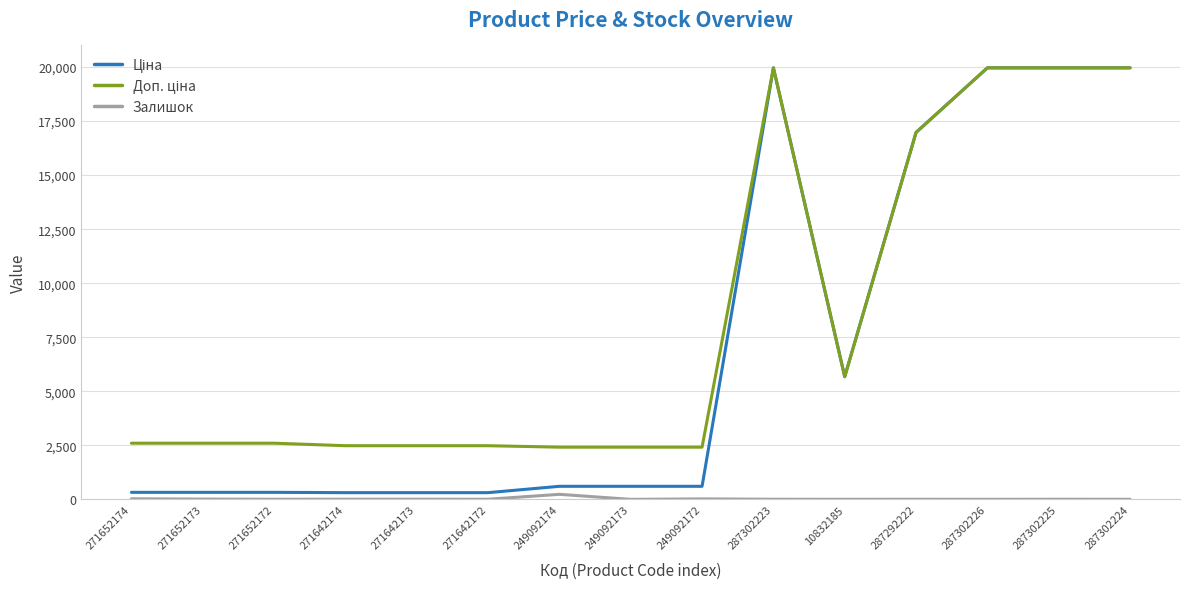

Read the Ціна value at 271642172.

310.3